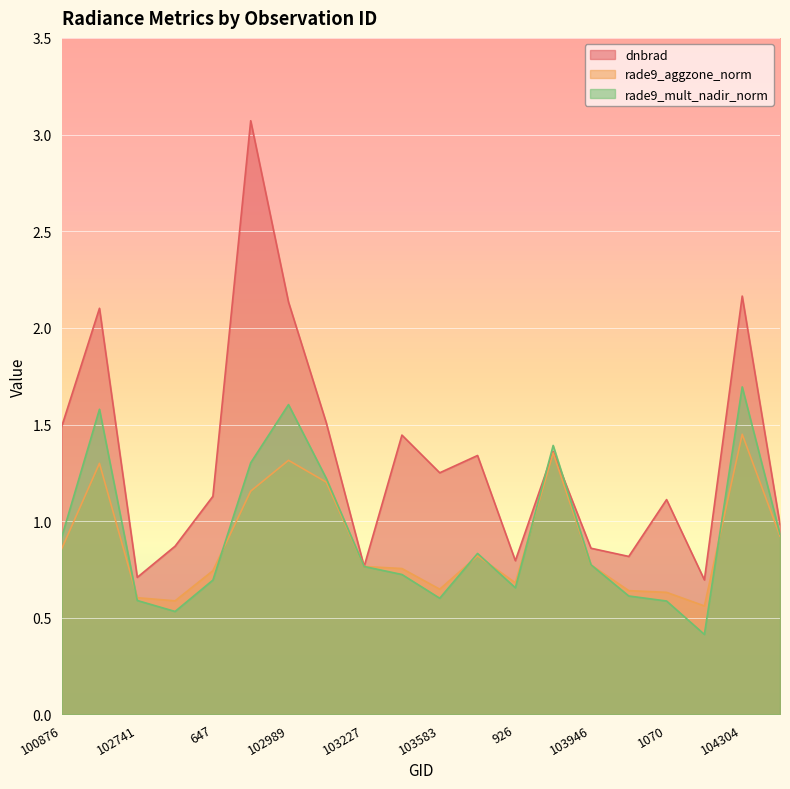

What is the label of the 4th point from the right?

1070